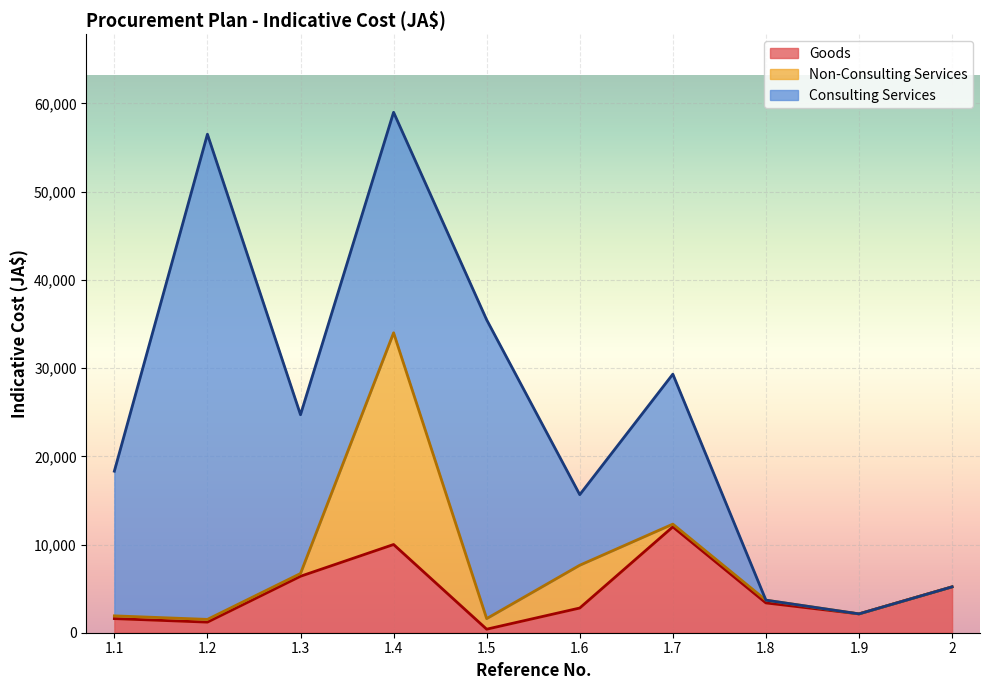

What is the difference between the maximum and minimum values in the Goods series?

11600.0